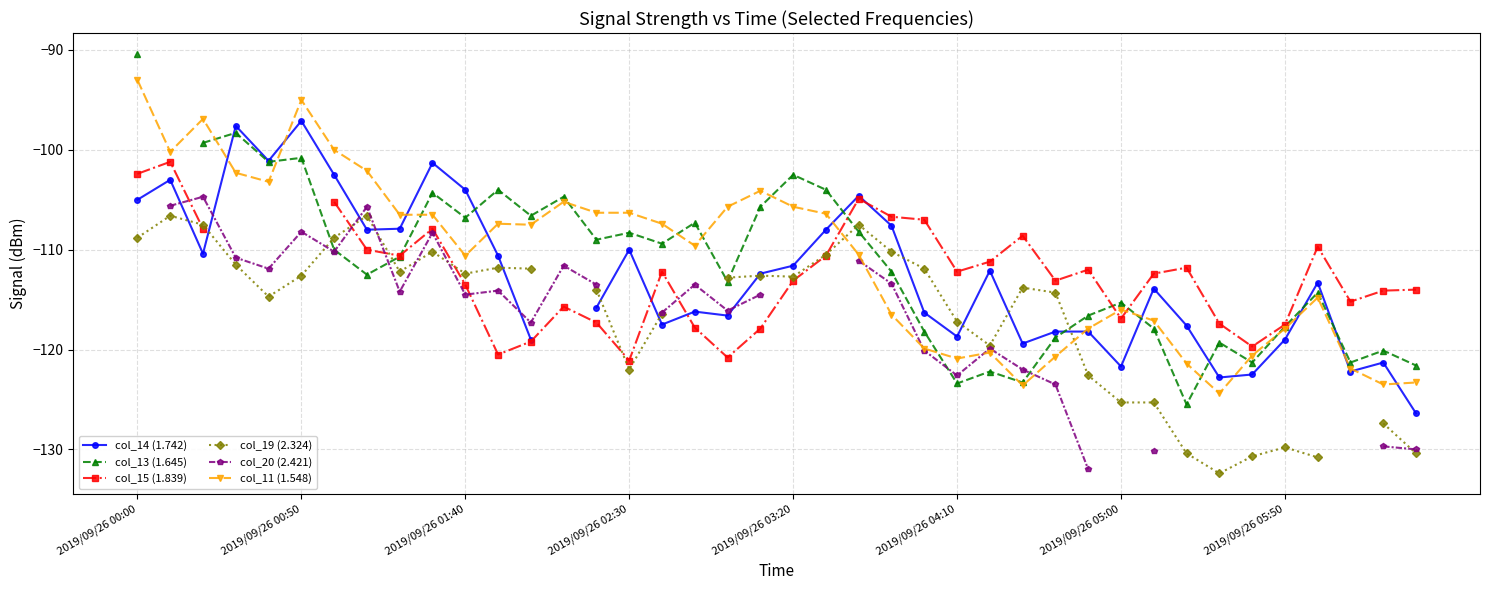

How many data points in col_15 (1.839) are less than -114?

14